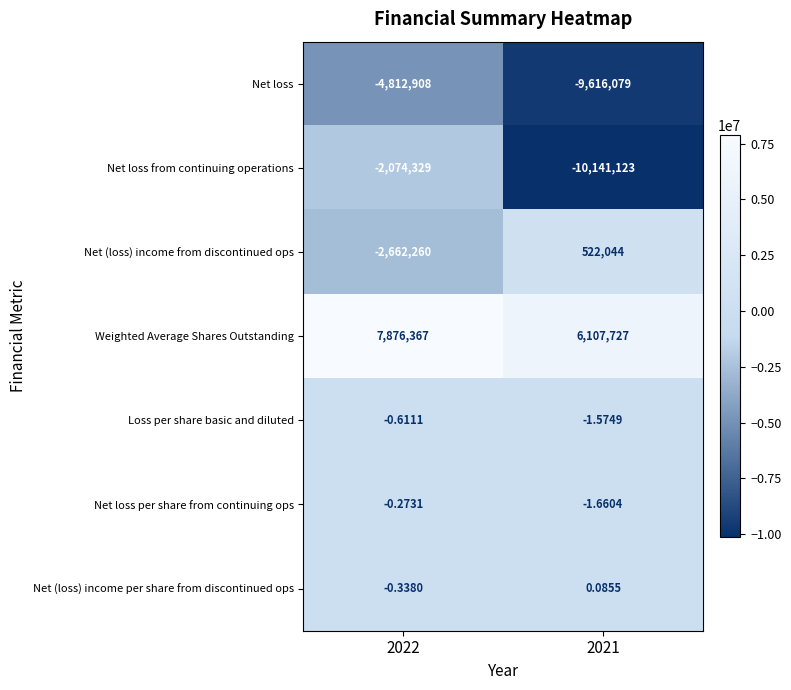

Which series has the widest spread of values?

Net loss from continuing operations